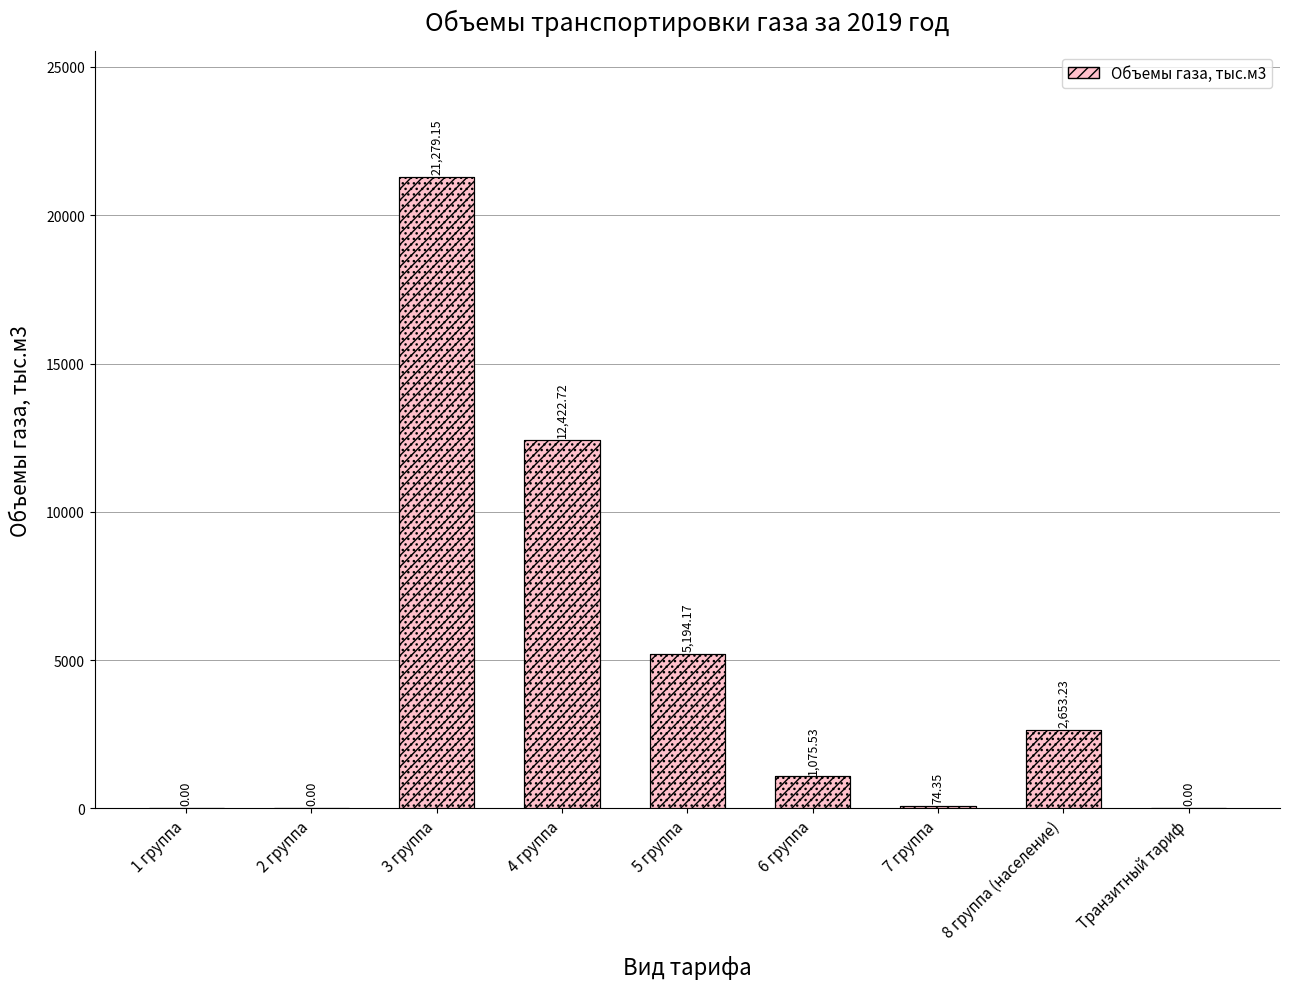

Rank the categories by value from highest to lowest.

3 группа, 4 группа, 5 группа, 8 группа (население), 6 группа, 7 группа, 1 группа, 2 группа, Транзитный тариф